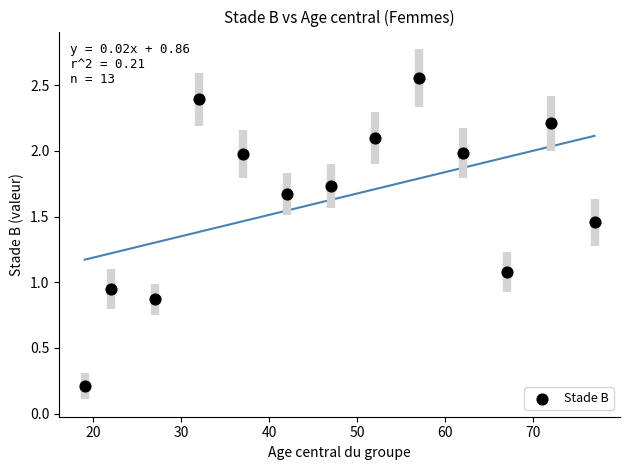

What is the range of Y values (max minus min)?

2.3